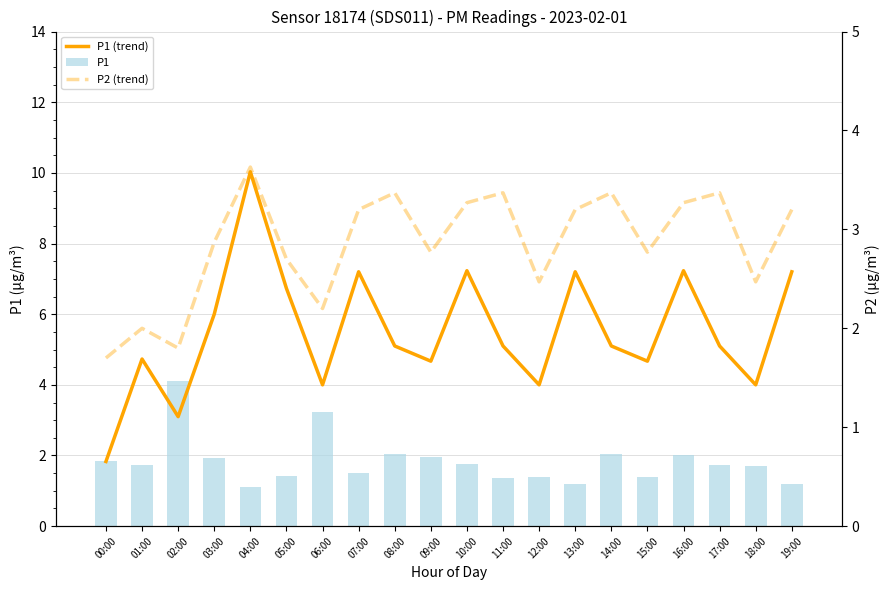

What is the maximum value shown in the chart?

10.0